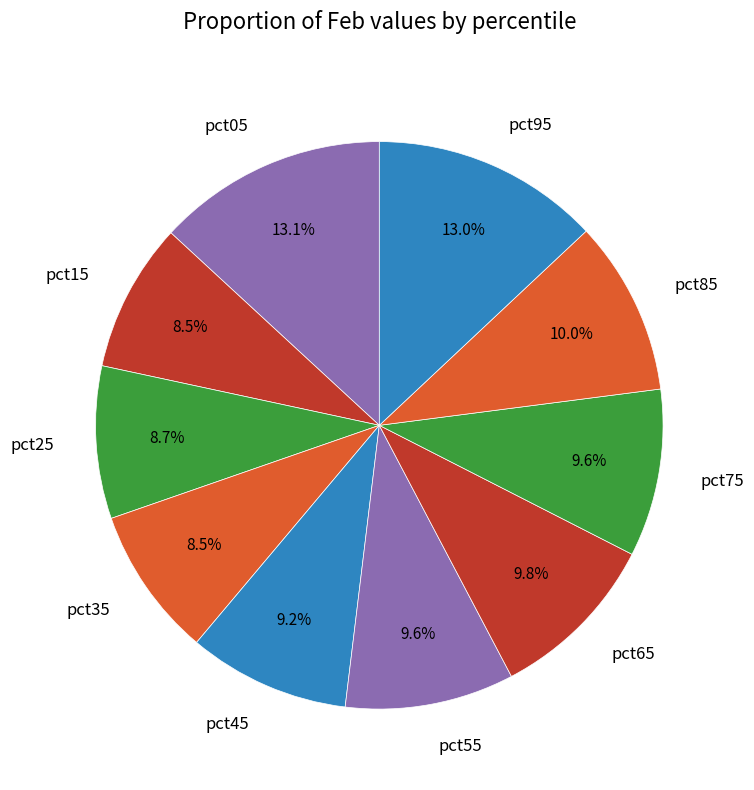

Between pct15 and pct65, which is larger?

pct65